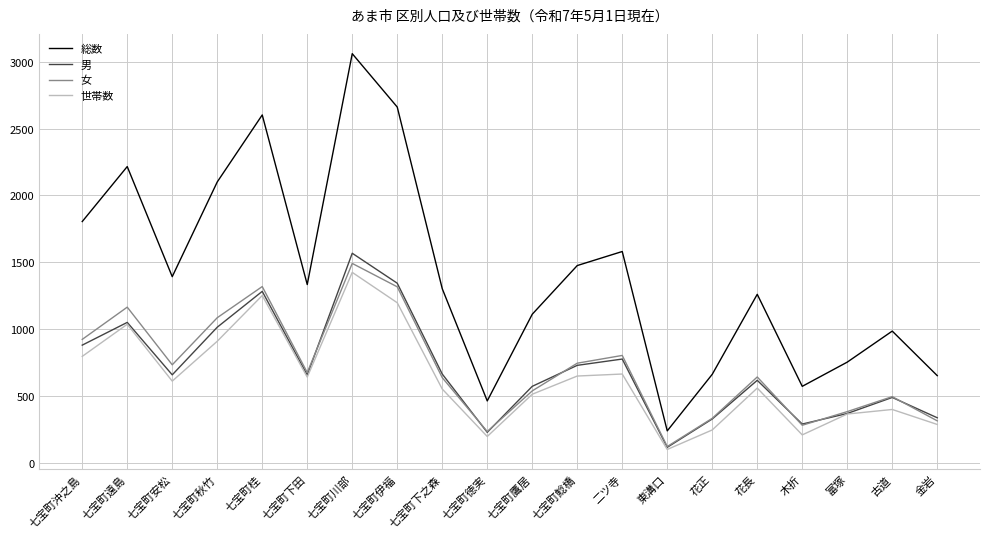

What are all the series names shown in the legend?

総数, 男, 女, 世帯数